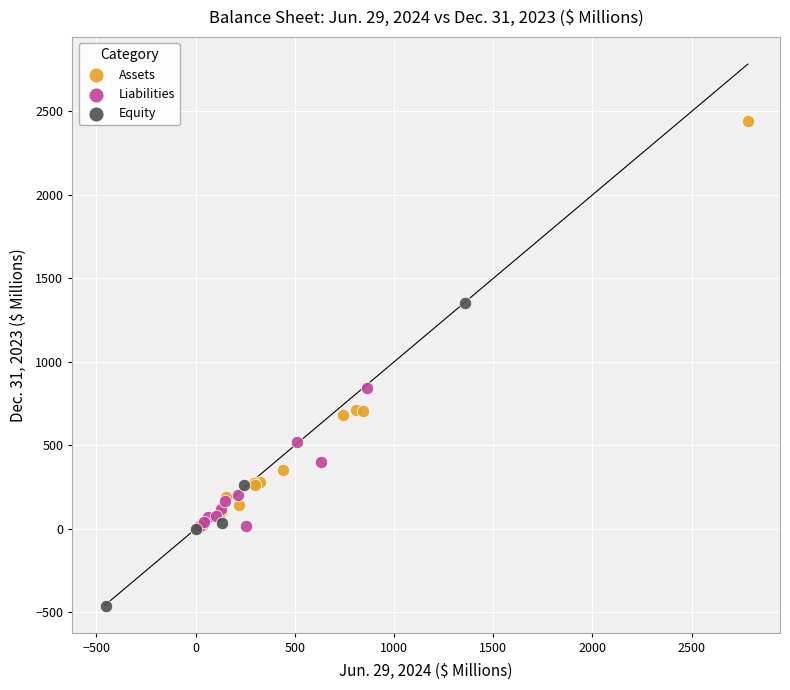

Which series reaches the minimum Y coordinate?

Equity